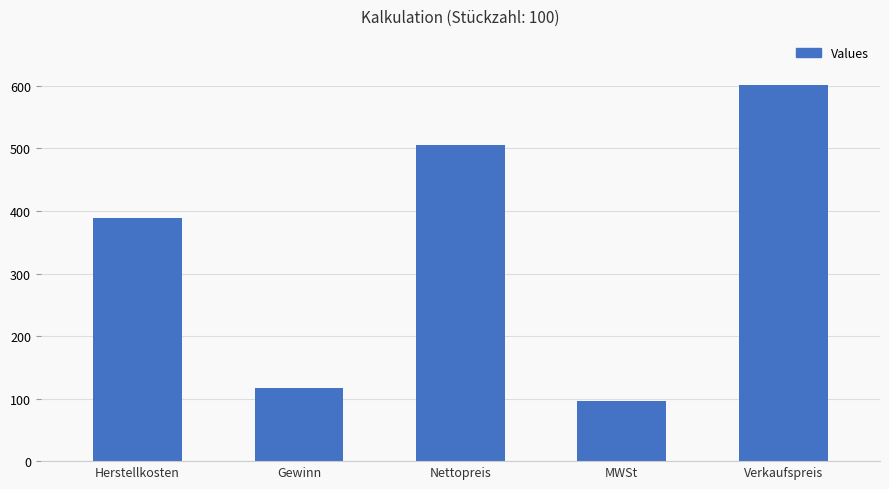

How many data points are less than 389?

2